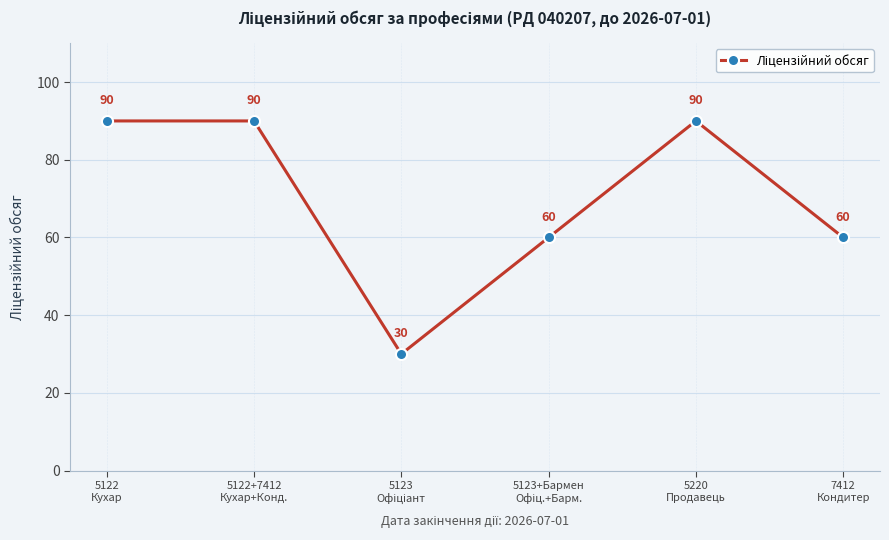

Is this an area chart (filled region under the line)?

No